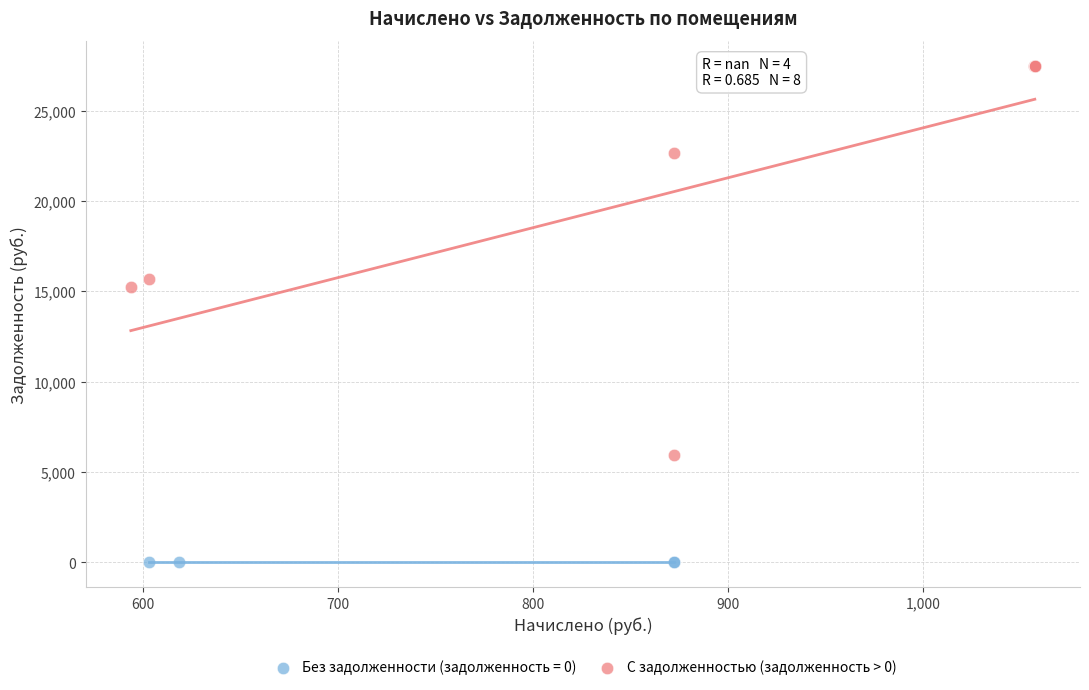

Which series reaches the minimum Y coordinate?

Без задолженности (задолженность = 0)